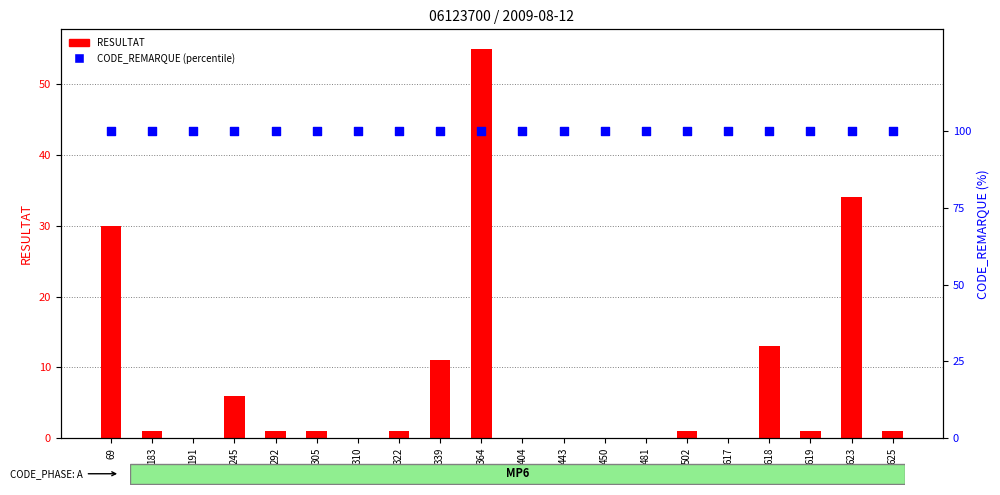

What is the total value across all series at 443?

100